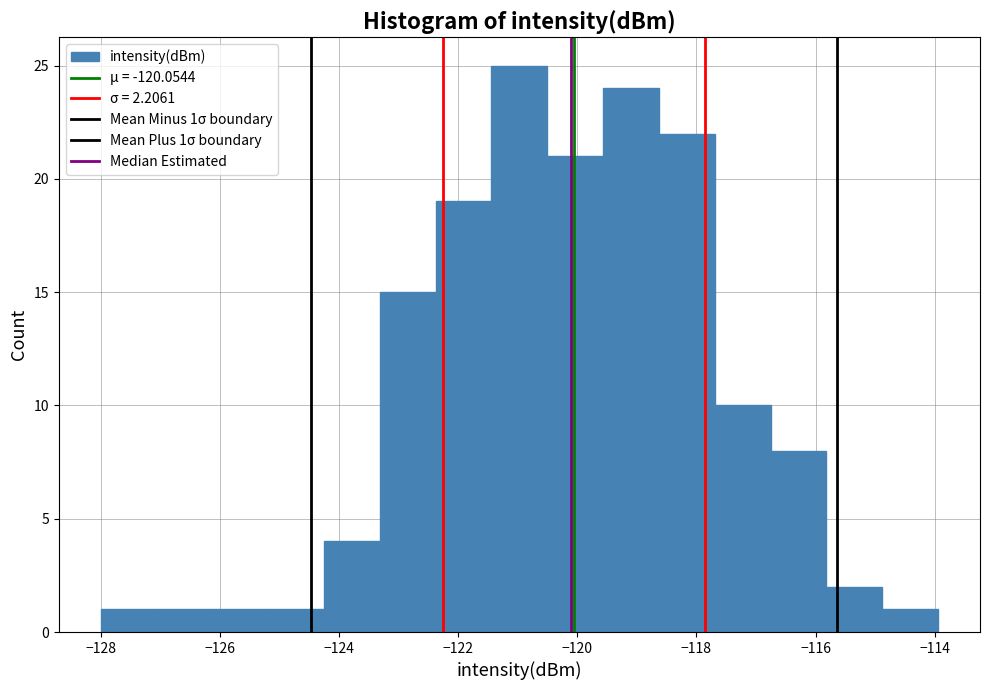

Over which range of the x-axis is the bar tallest?

-121.4 to -120.6